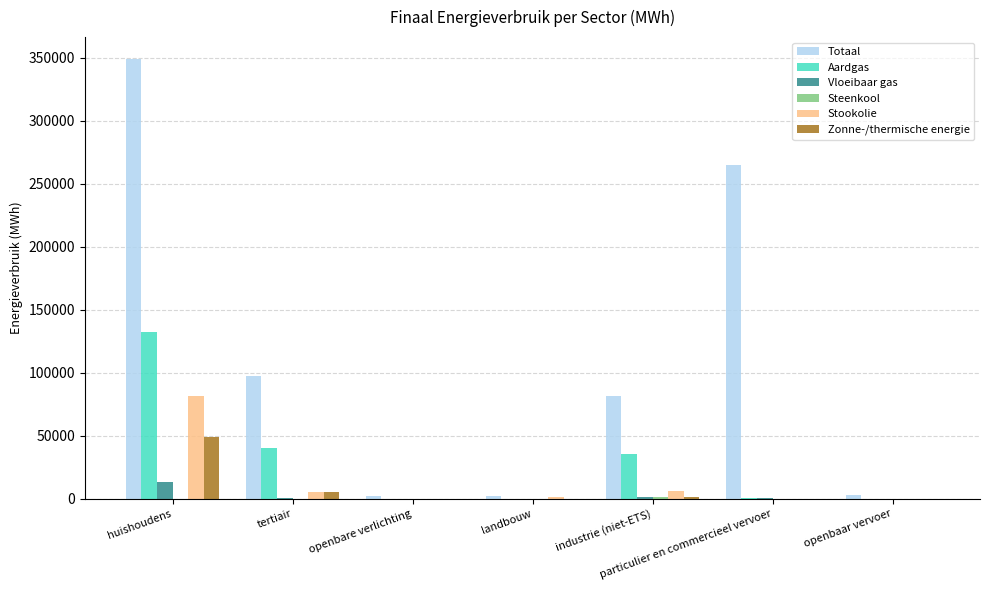

Where is Aardgas nearest to the value 66018?

tertiair